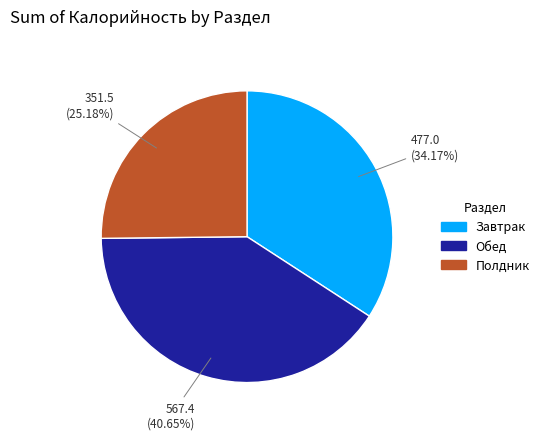

Which has a higher value, Обед or Завтрак?

Обед